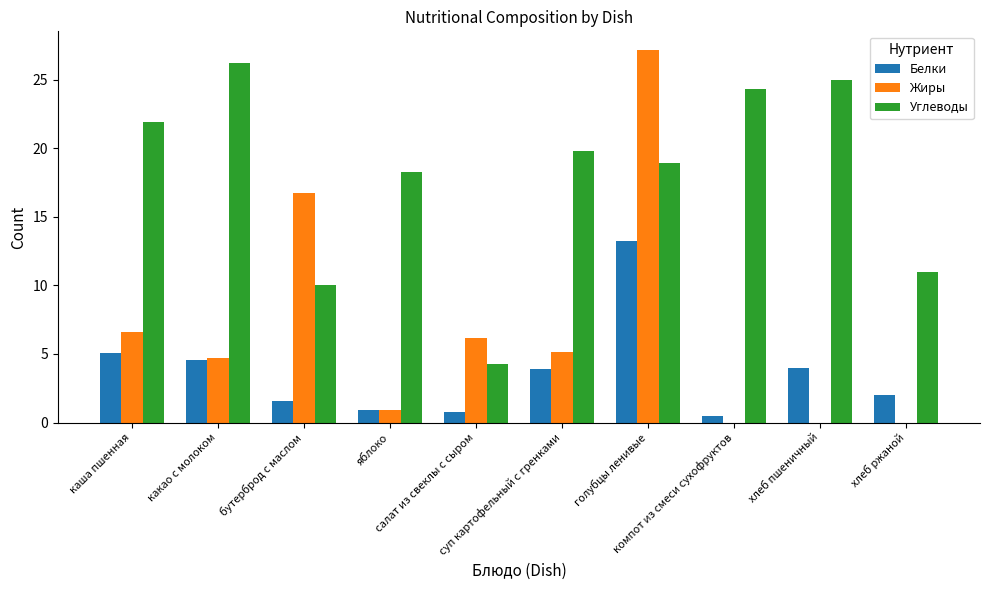

How many values in the Белки series exceed 3?

5